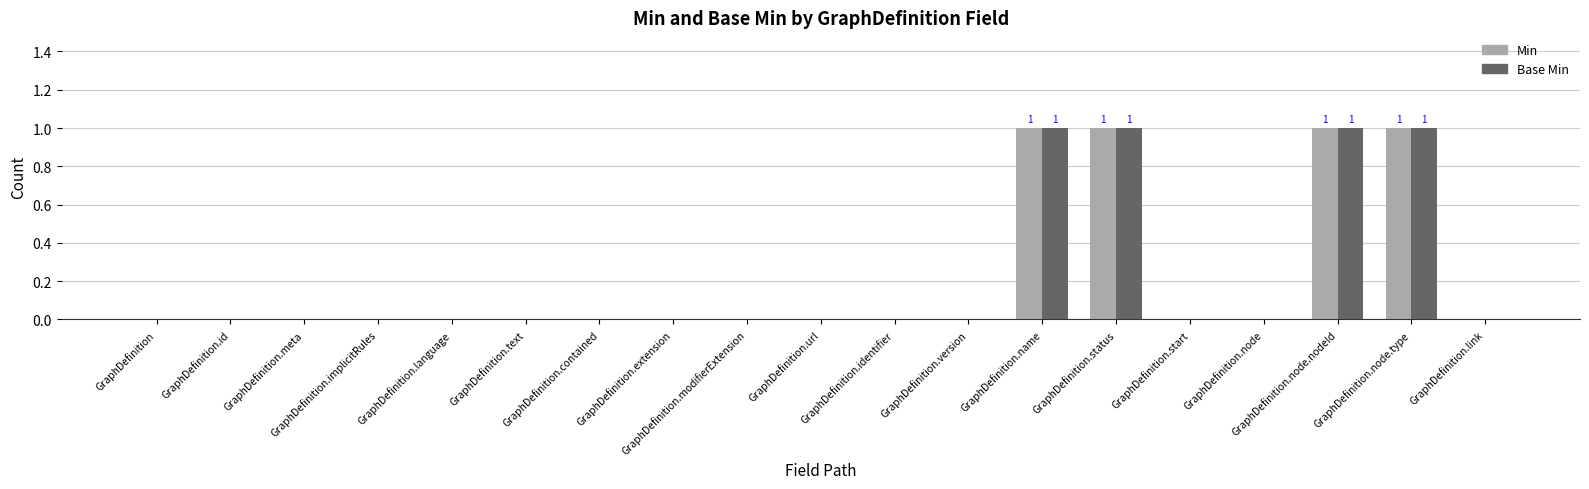

What is the sum of all Min values?

4